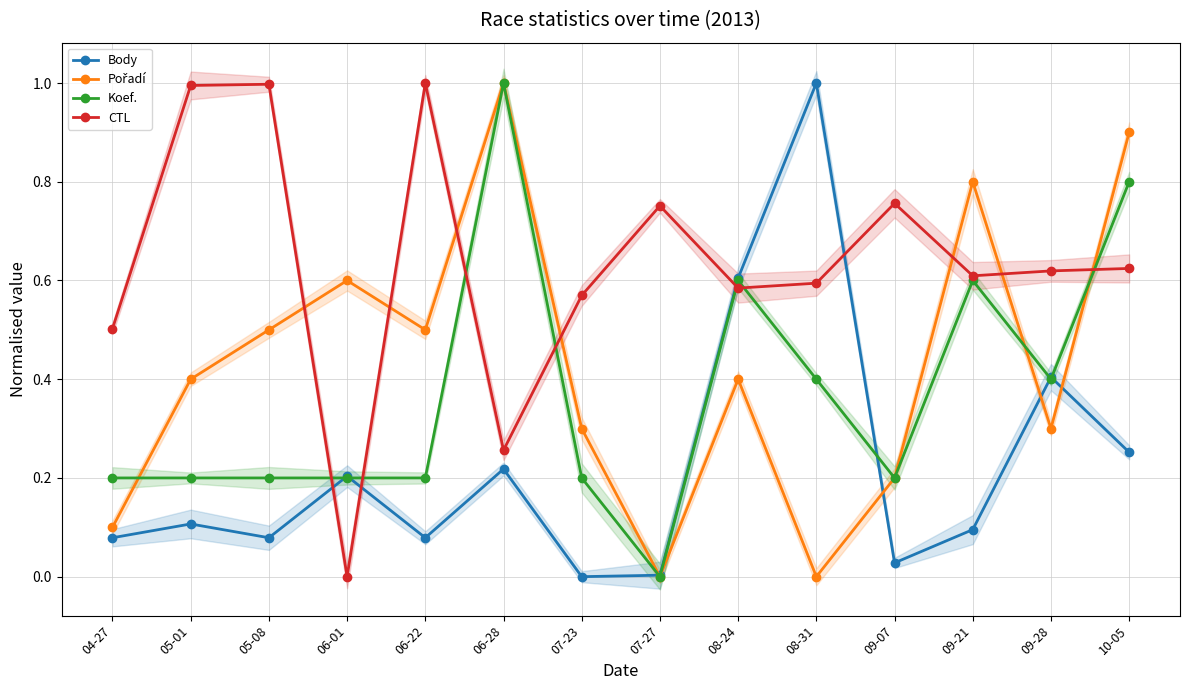

Is this an area chart (filled region under the line)?

No